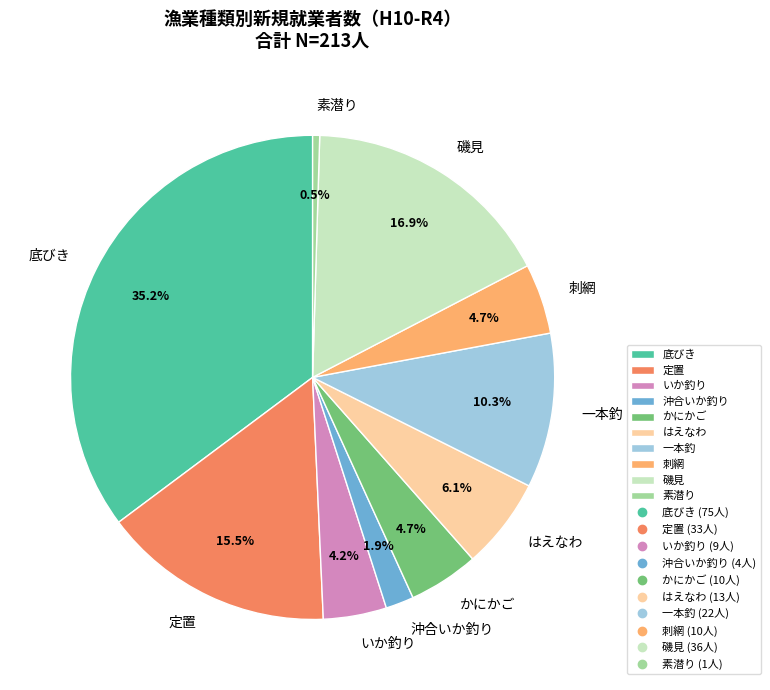

Combined, do 磯見 and かにかご account for over 50%?

No